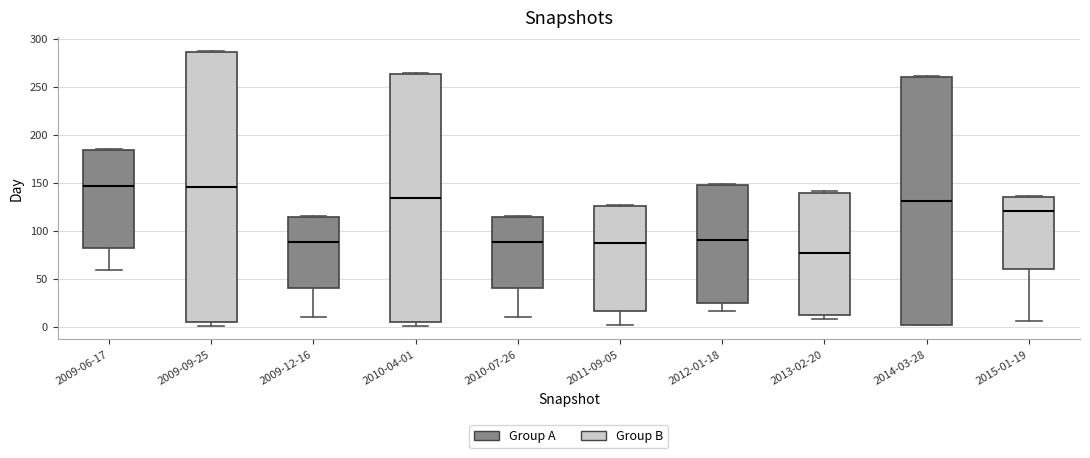

Reading left to right, transcribe this box plot: for each box, give where its median line is, the range the box spans, and where its two whiskers end, as read against the y-axis. The values are not printed on the chart, so give them approximately, as read against the axis.

2009-06-17: median 145, box 80 to 185, whiskers 60 to 185
2009-09-25: median 145, box 5 to 285, whiskers 0 to 285
2009-12-16: median 90, box 40 to 115, whiskers 10 to 115
2010-04-01: median 135, box 5 to 265, whiskers 0 to 265
2010-07-26: median 90, box 40 to 115, whiskers 10 to 115
2011-09-05: median 90, box 15 to 125, whiskers 0 to 125
2012-01-18: median 90, box 25 to 150, whiskers 15 to 150
2013-02-20: median 75, box 10 to 140, whiskers 10 (just below the box's lower edge) to 140
2014-03-28: median 130, box 0 to 260, whiskers 0 to 260
2015-01-19: median 120, box 60 to 135, whiskers 5 to 135